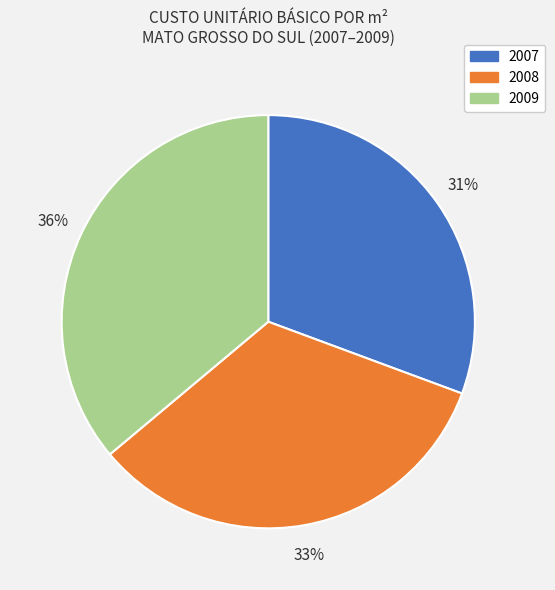

Is there any slice that represents more than half of the pie?

No